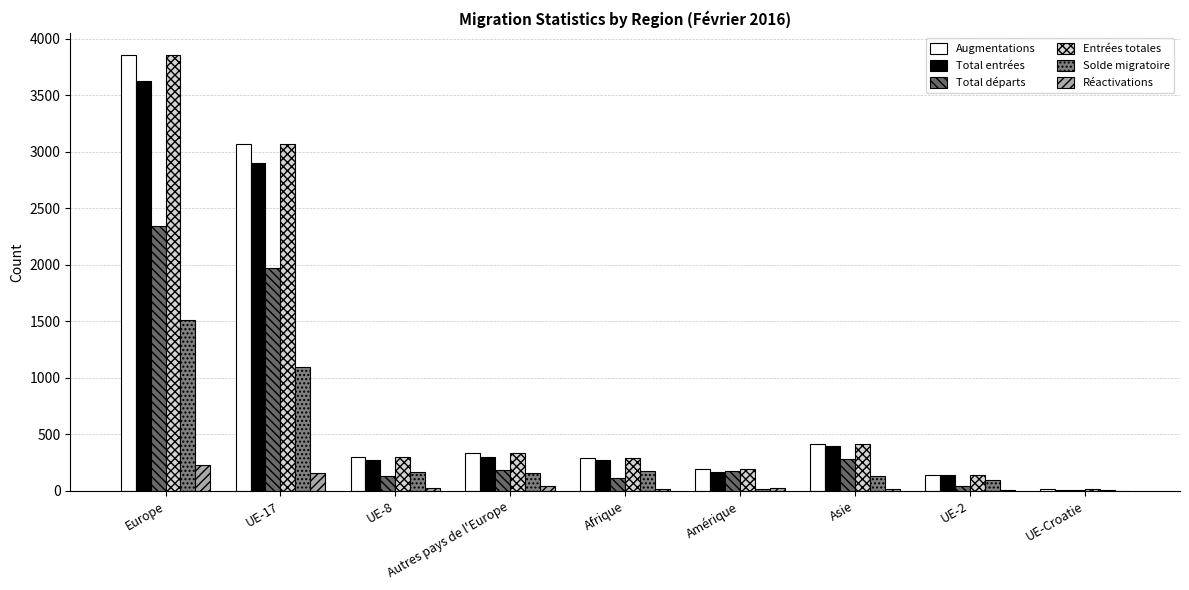

How many distinct data groups are displayed?

6